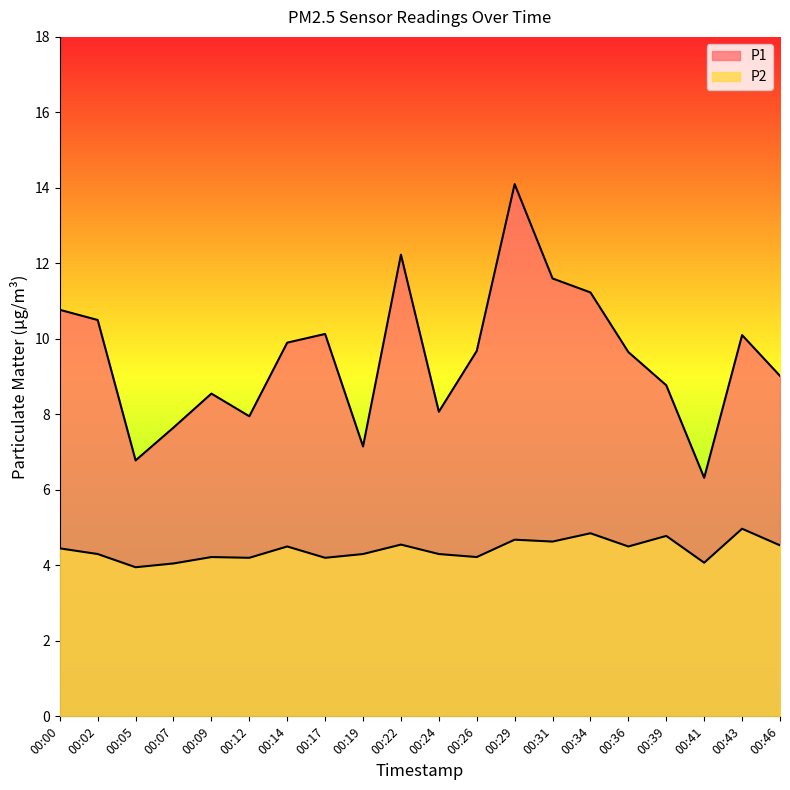

The value of P1 at 00:36 is 9.7. True or false?

True